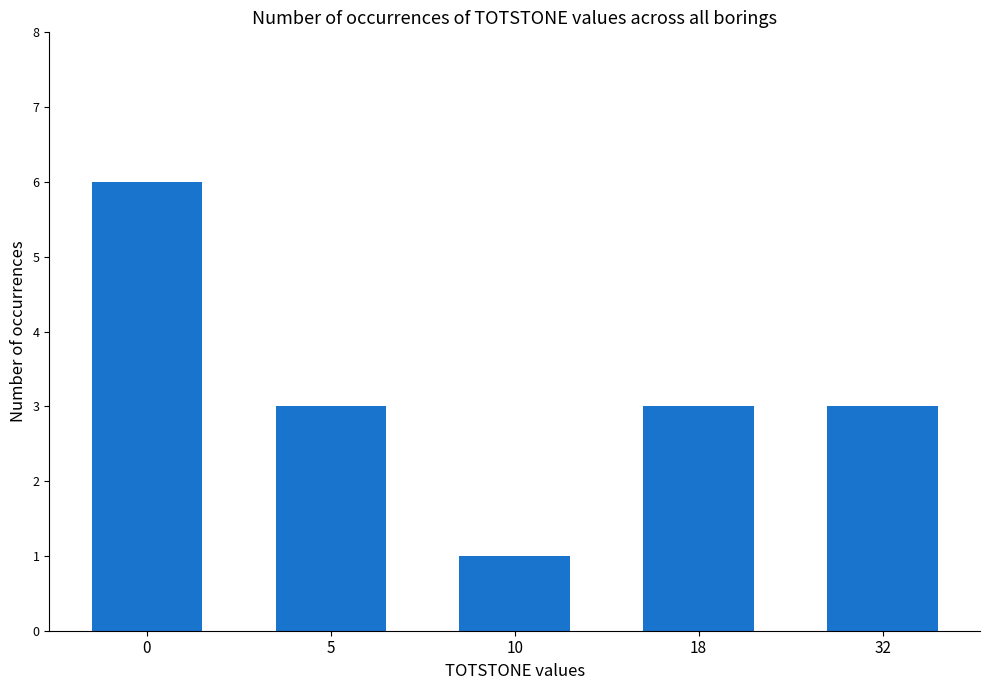

What is the change in value from 0 to 18?

-3